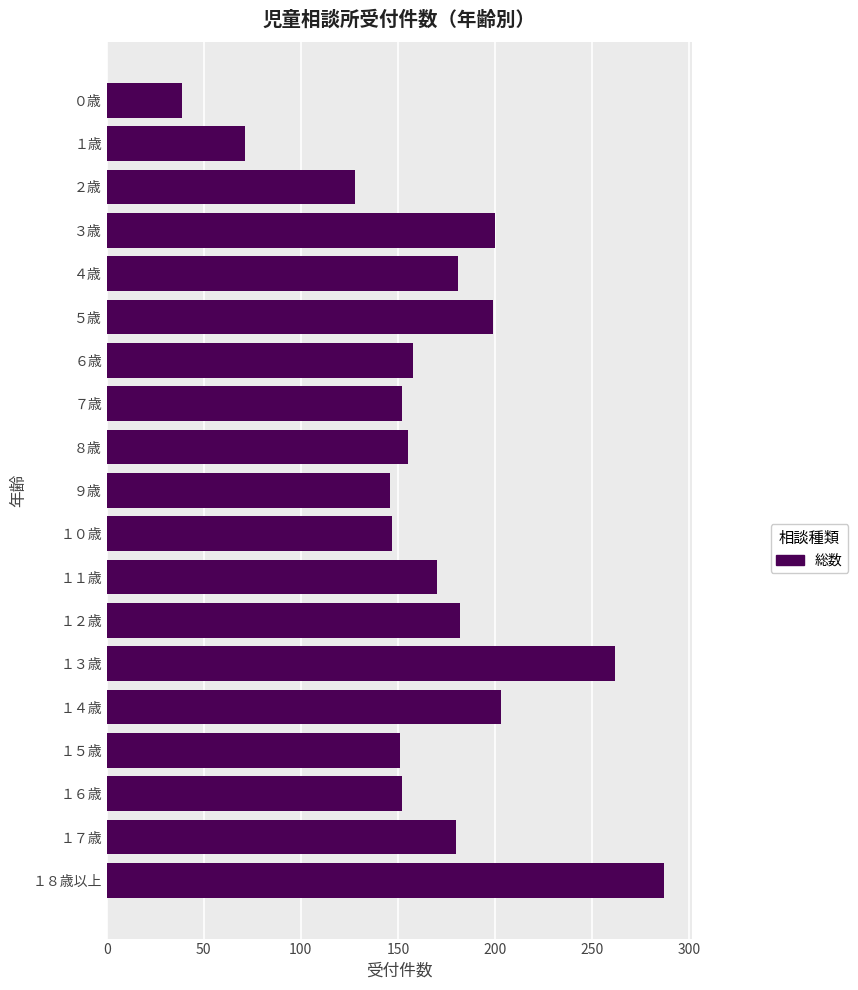

What is the difference between the maximum and minimum values?

248